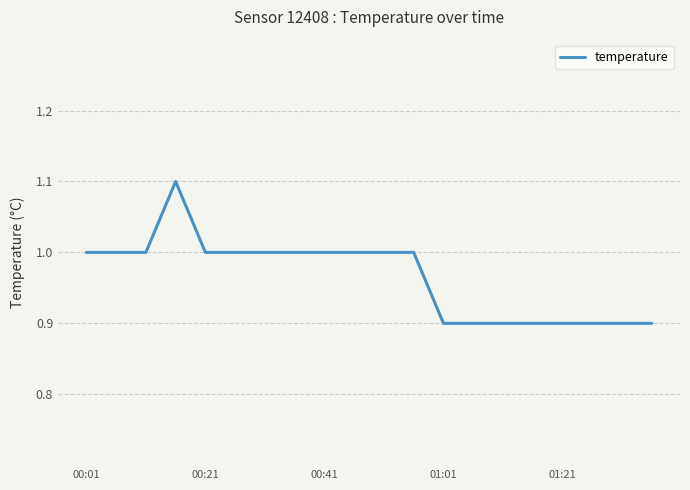

What is the minimum value shown in the chart?

0.9